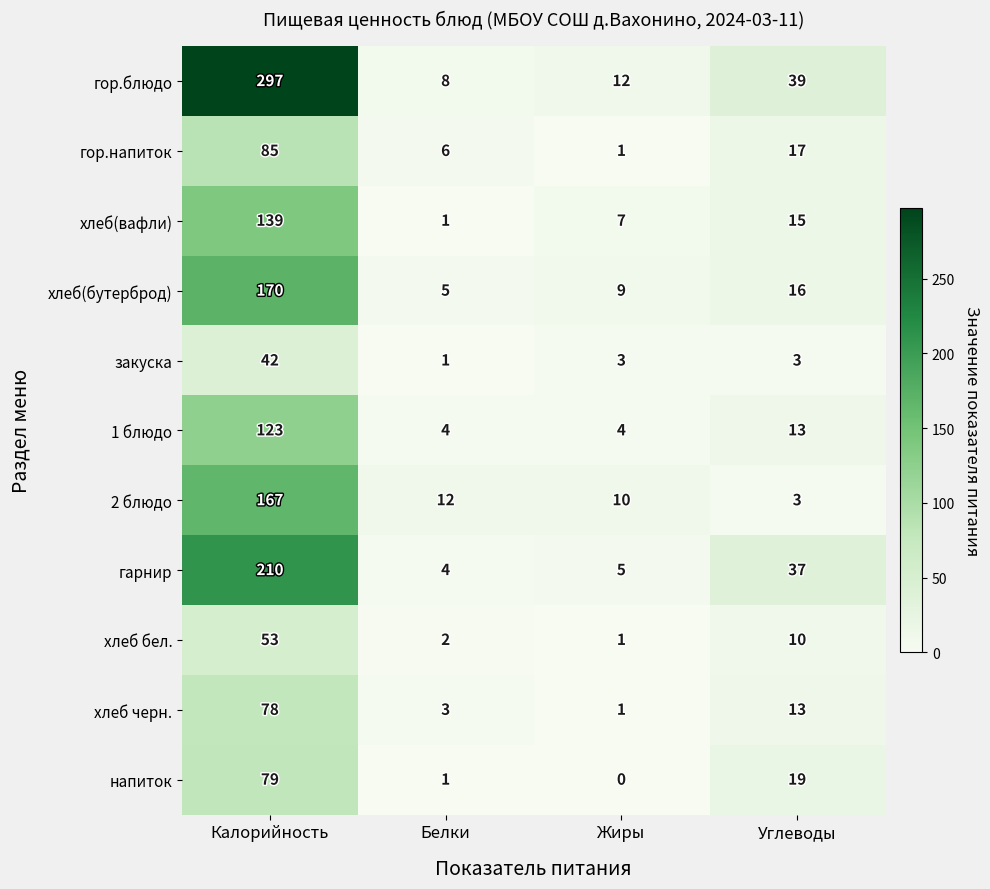

What is the total value across all series at Углеводы?

185